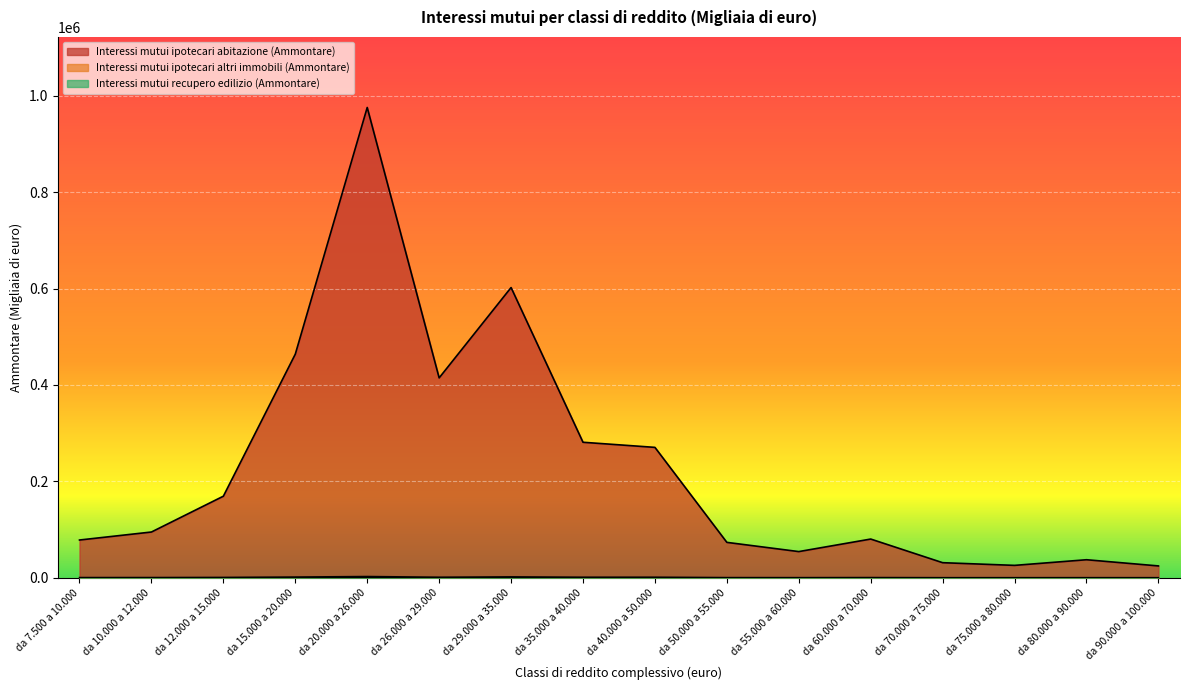

How many values in the Interessi mutui ipotecari altri immobili (Ammontare) series exceed 433?

7